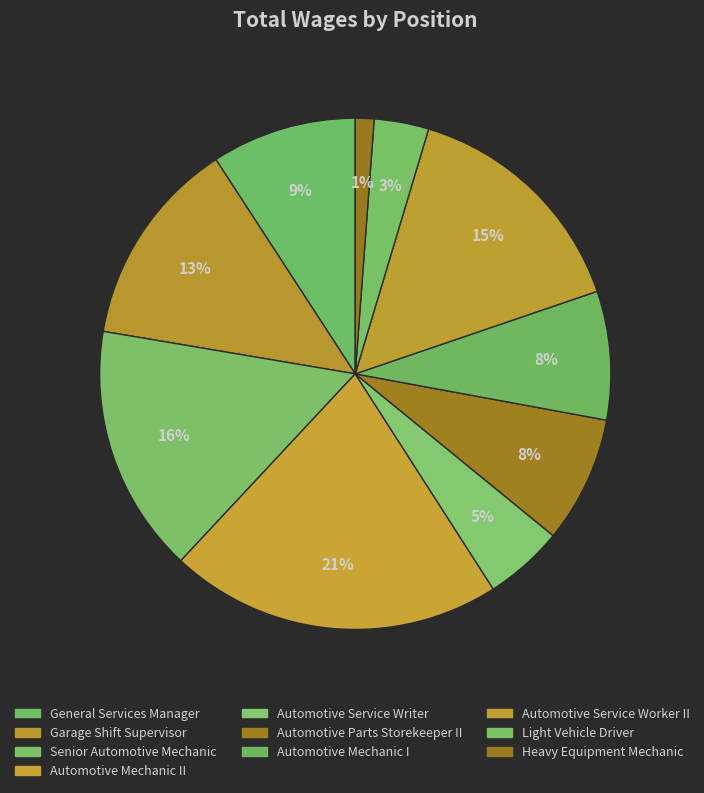

How many slices are in this pie chart?

10